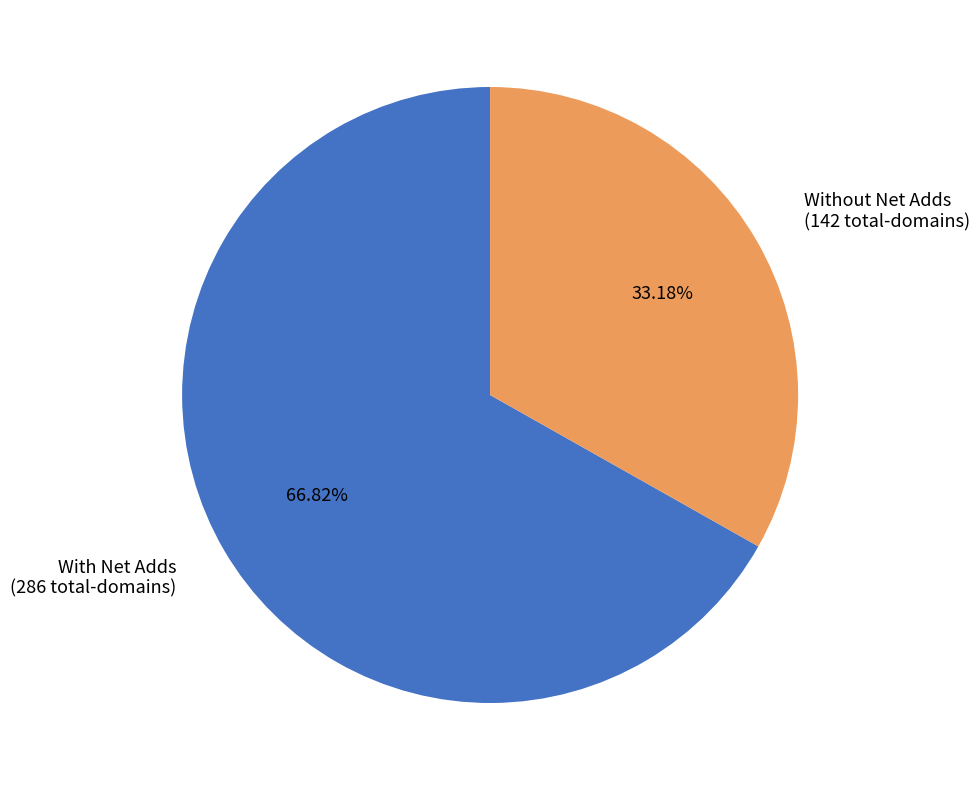

Count the number of slices in the pie.

2